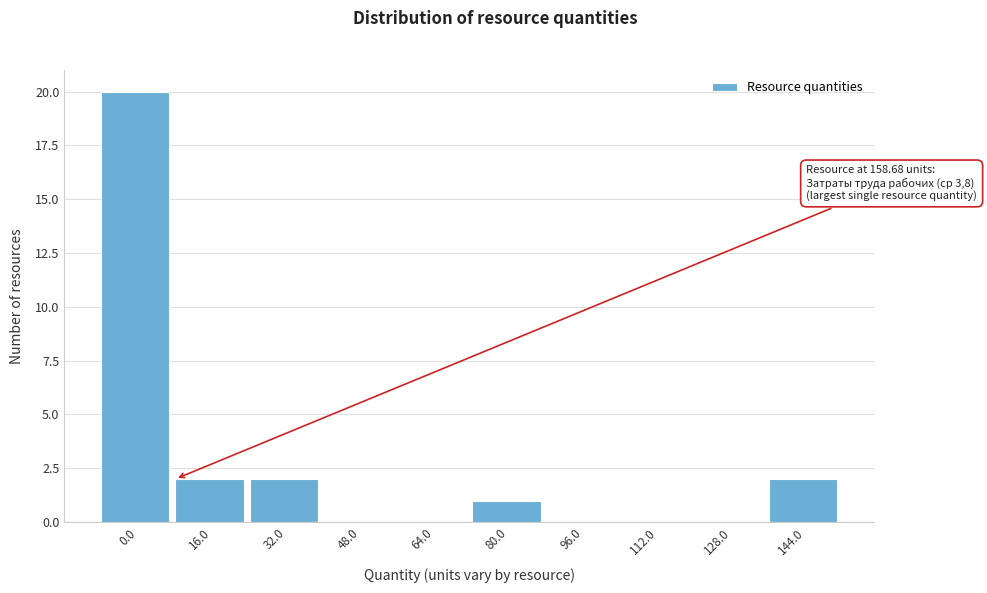

Reading left to right, what are all the values shown in this chart?

0.0=20	16.0=2	32.0=2	48.0=0	64.0=0	80.0=1	96.0=0	112.0=0	128.0=0	144.0=2